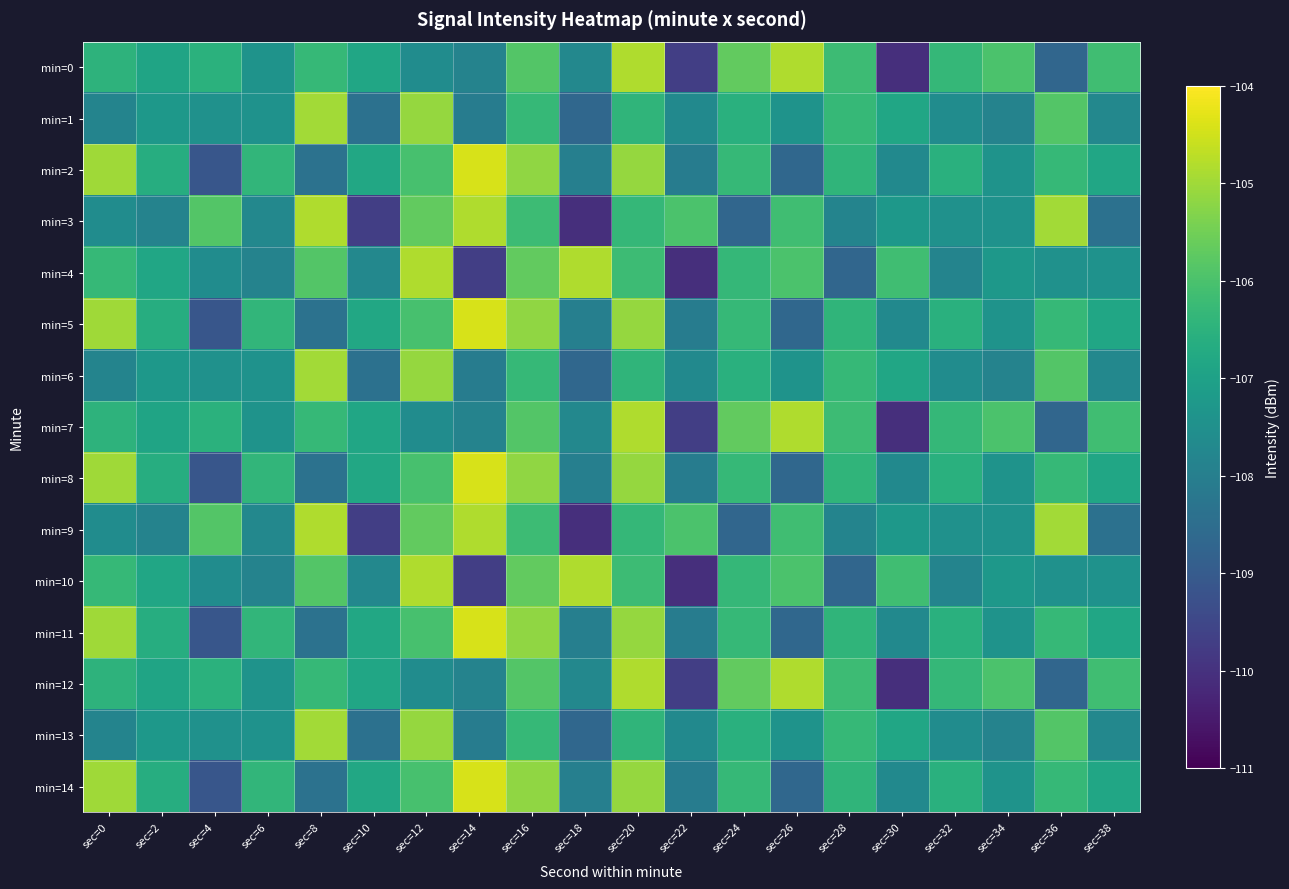

What is the sum of the min=12 values at sec=18 and sec=24?

-213.4